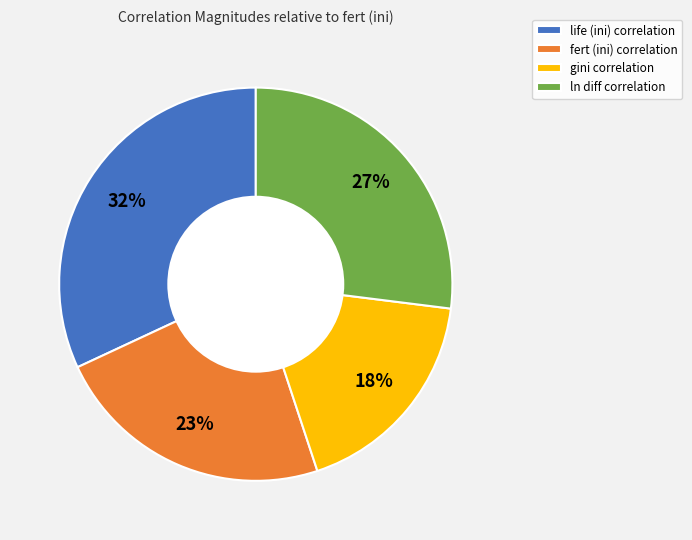

The ln diff slice represents 41% of the pie. True or false?

False